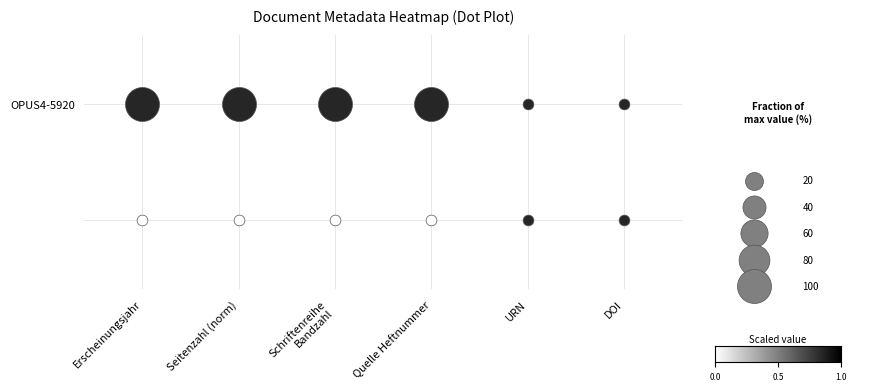

How many series are shown in this chart?

2